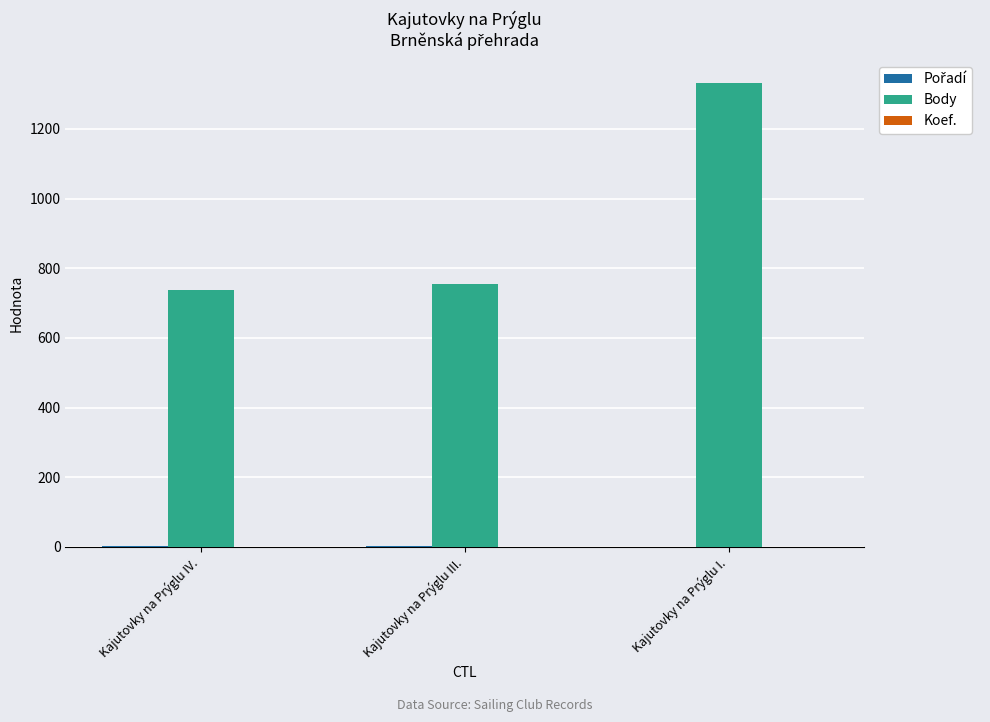

The Body series shows 754 at Kajutovky na Prýglu III.. True or false?

True